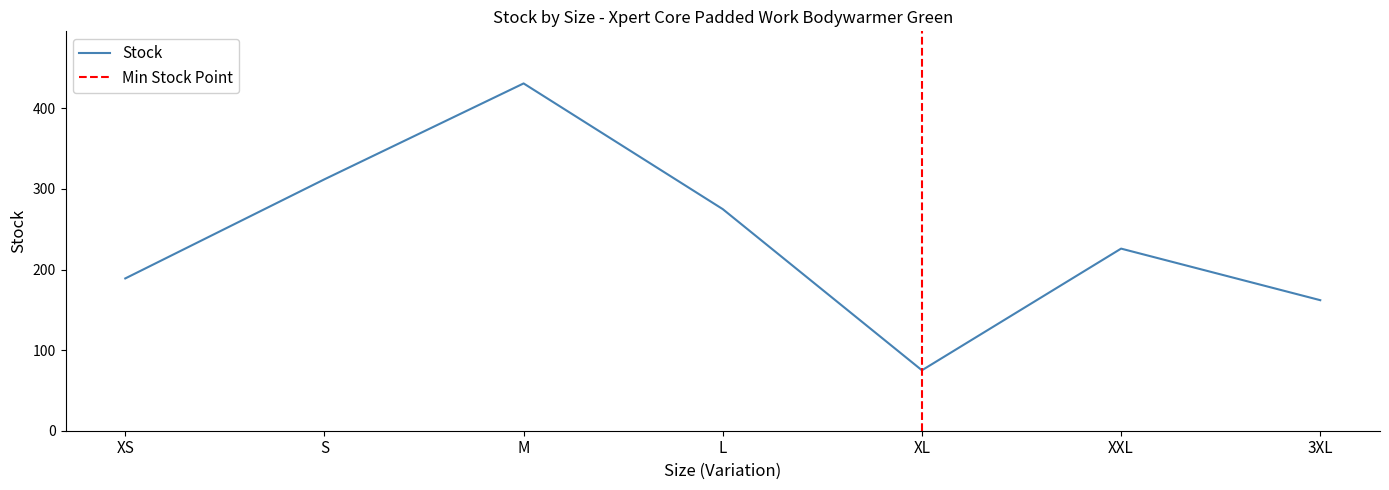

How many lines are shown in the chart?

1